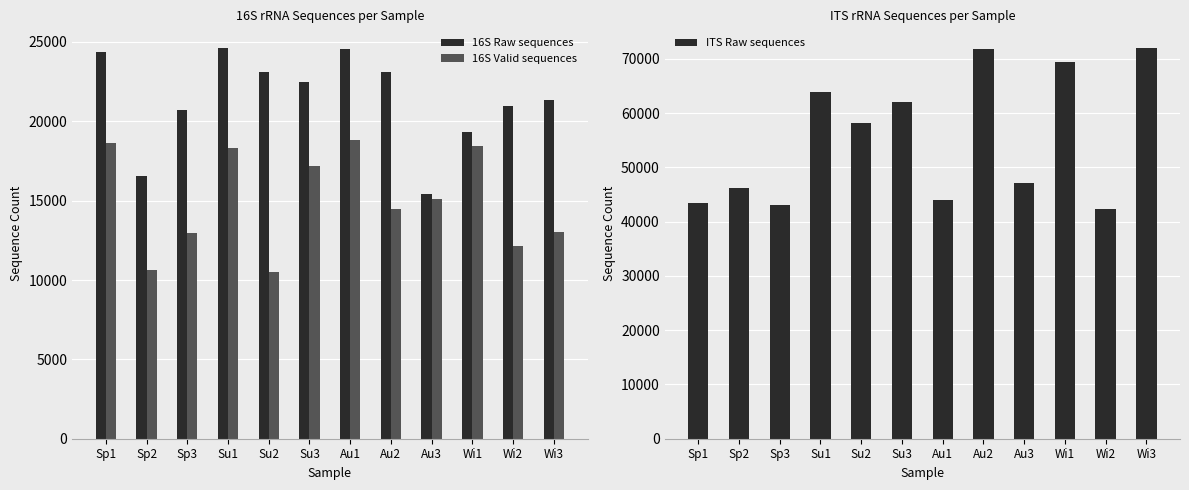

Is the value of 16S Raw sequences at Sp3 greater than the value of ITS Raw sequences at Su2?

No